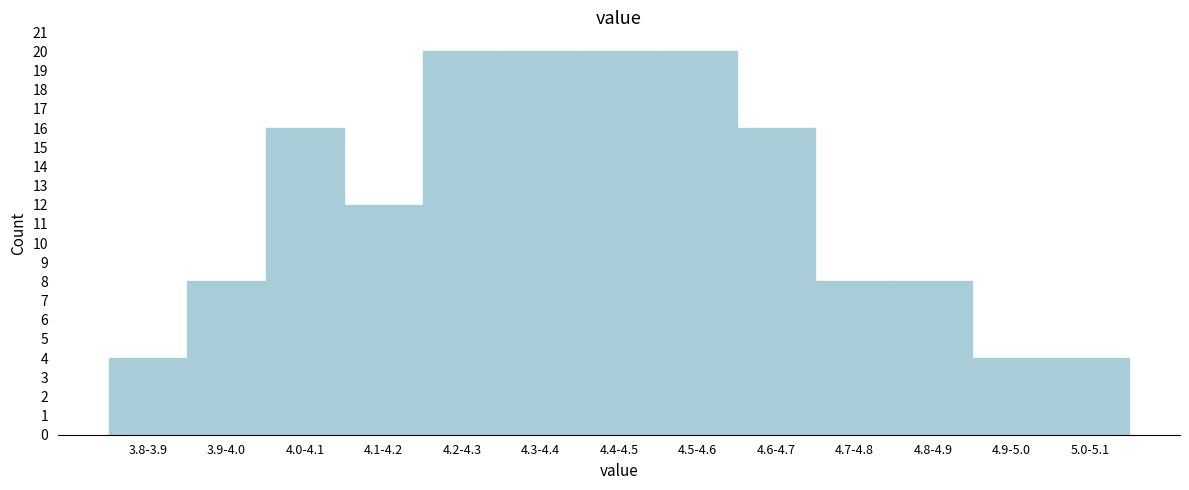

Reading right to left, extract all data points from this chart.

4	4	8	8	16	20	20	20	20	12	16	8	4